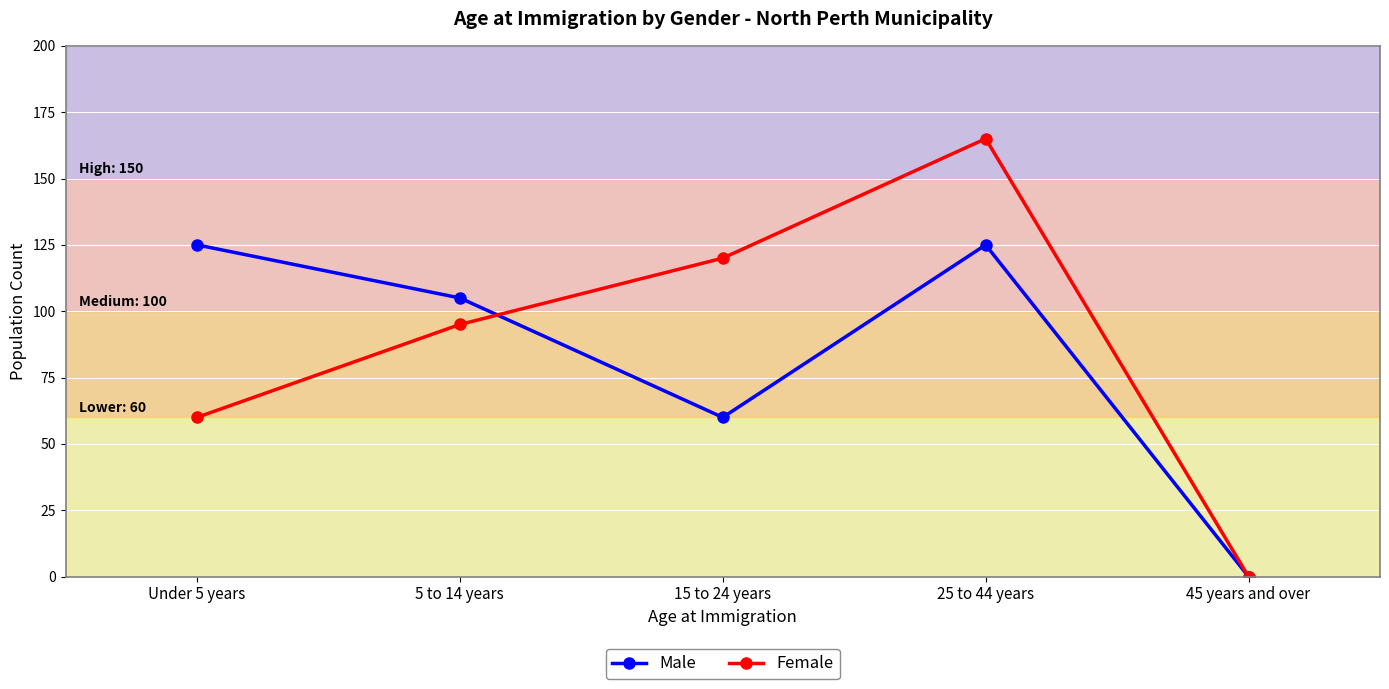

Which series has the largest range (max minus min)?

Female